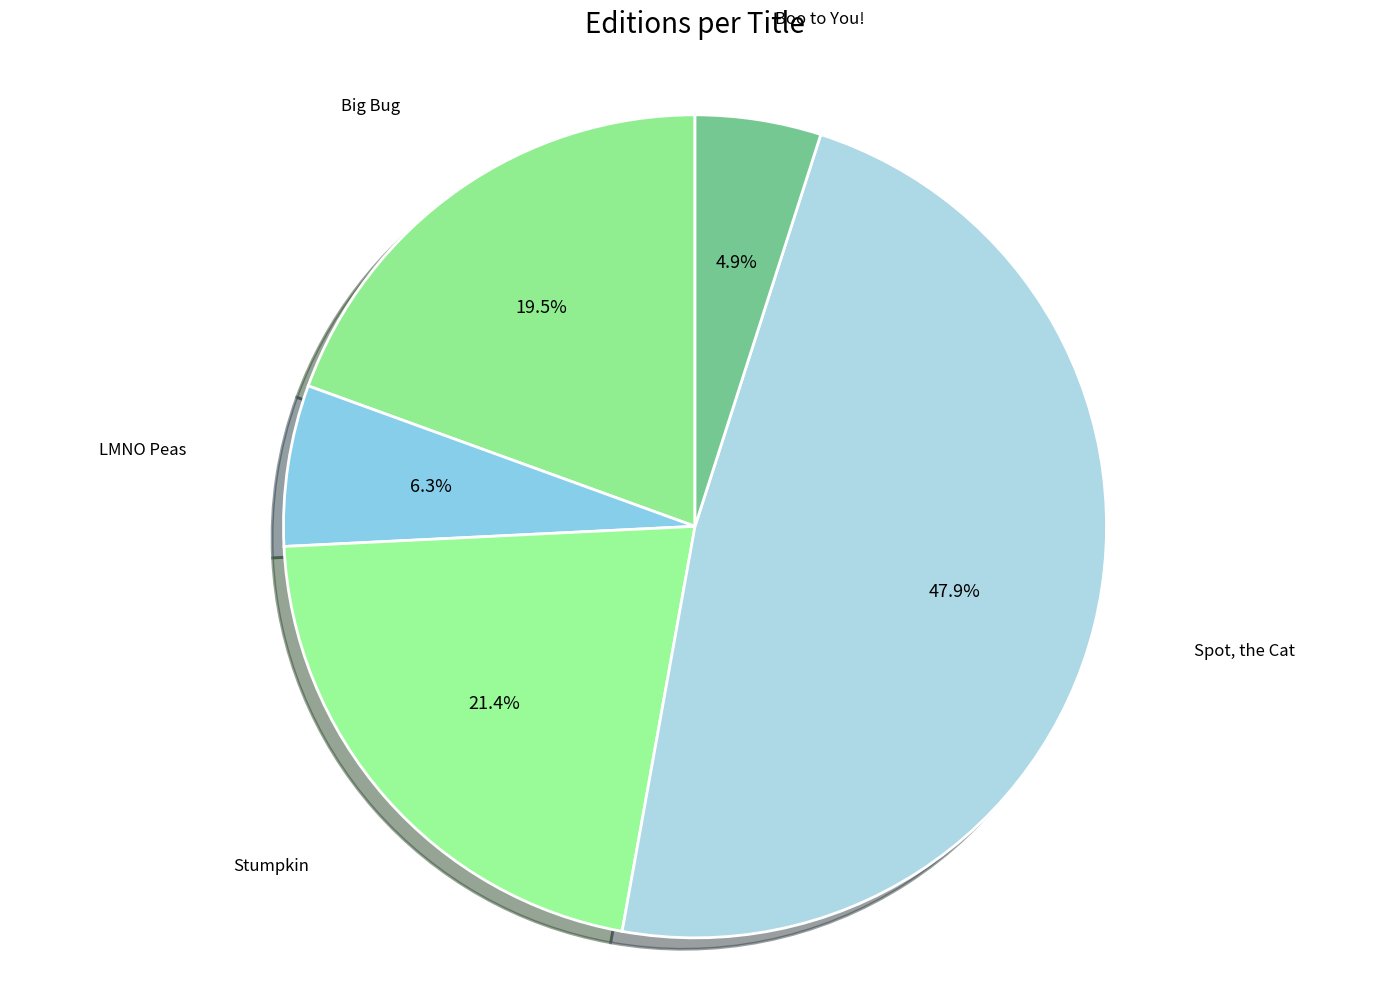

How many segments does this pie chart have?

5